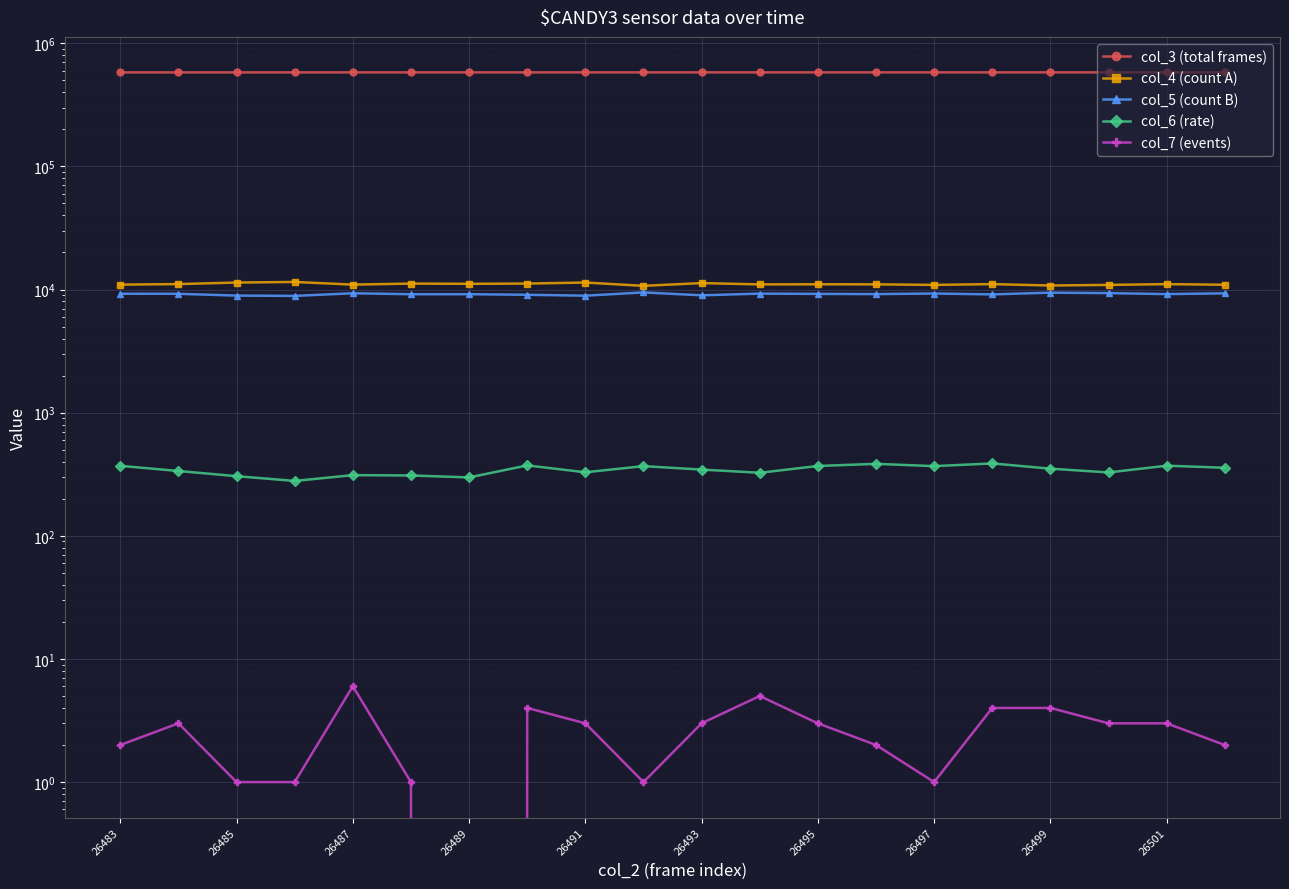

Reading left to right, extract all data points from this chart.

col_3 (total frames): 580135	580146	580158	580169	580180	580192	580203	580214	580225	580237	580248	580259	580271	580282	580293	580304	580316	580327	580338	580349
col_4 (count A): 10964	11074	11397	11523	10966	11177	11131	11181	11398	10717	11282	11007	11033	11019	10908	11065	10783	10905	11063	10933
col_5 (count B): 9251	9236	8929	8880	9331	9161	9167	9067	8915	9478	8979	9268	9220	9184	9286	9135	9432	9355	9186	9316
col_6 (rate): 370	336	305	279	311	309	298	373	328	368	345	325	369	384	368	387	351	327	371	357
col_7 (events): 2	3	1	1	6	1	0	4	3	1	3	5	3	2	1	4	4	3	3	2